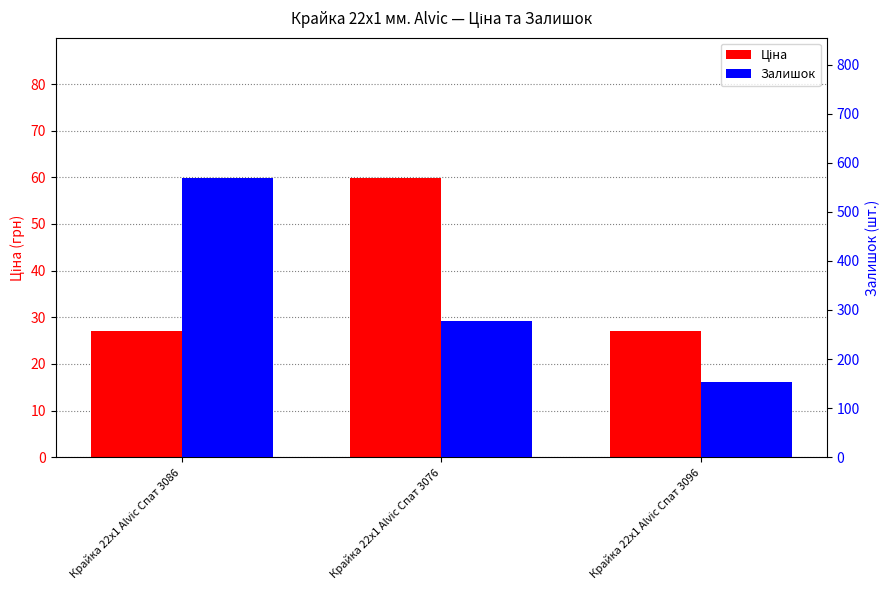

Reading right to left, extract all data points from this chart.

Ціна: Крайка 22x1 Alvic Спат 3096=27.0	Крайка 22x1 Alvic Спат 3076=60.0	Крайка 22x1 Alvic Спат 3086=27.0
Залишок: Крайка 22x1 Alvic Спат 3096=153.0	Крайка 22x1 Alvic Спат 3076=277.0	Крайка 22x1 Alvic Спат 3086=570.0